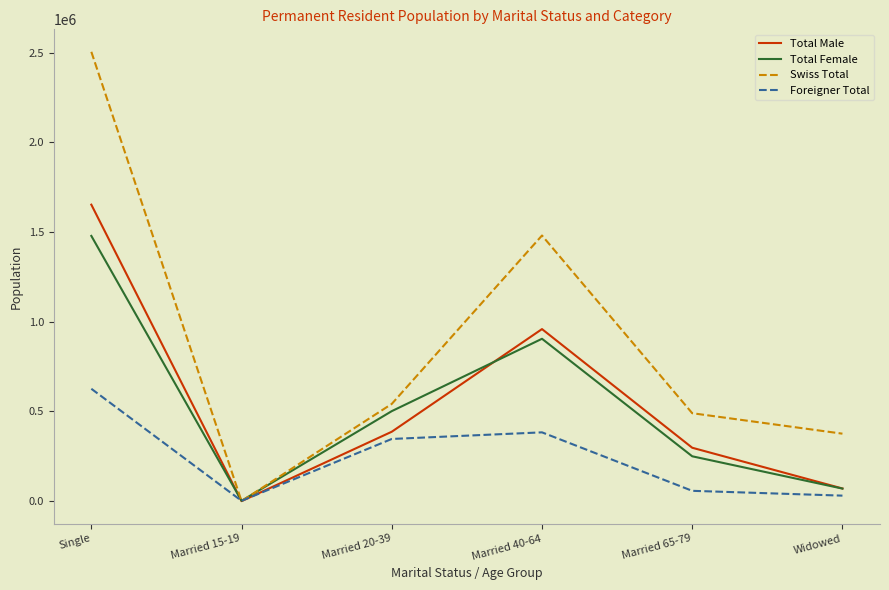

In Total Male, how many points are higher than both neighbors (excluding endpoints)?

1